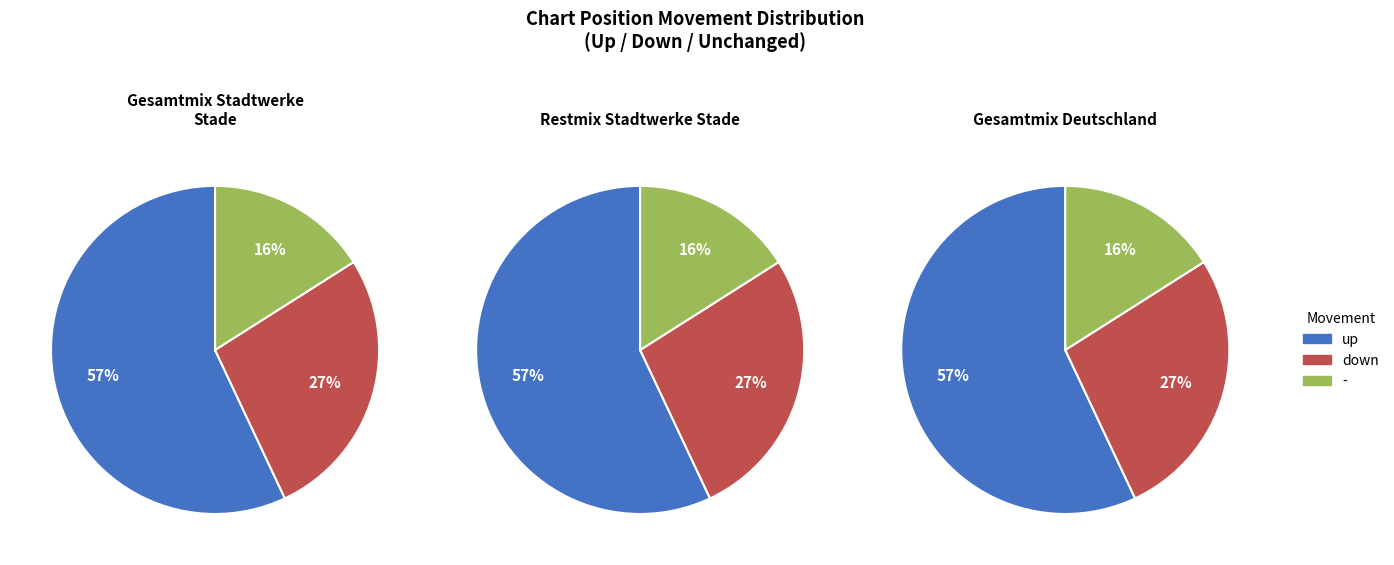

Rank the categories by value from highest to lowest.

up, down, -